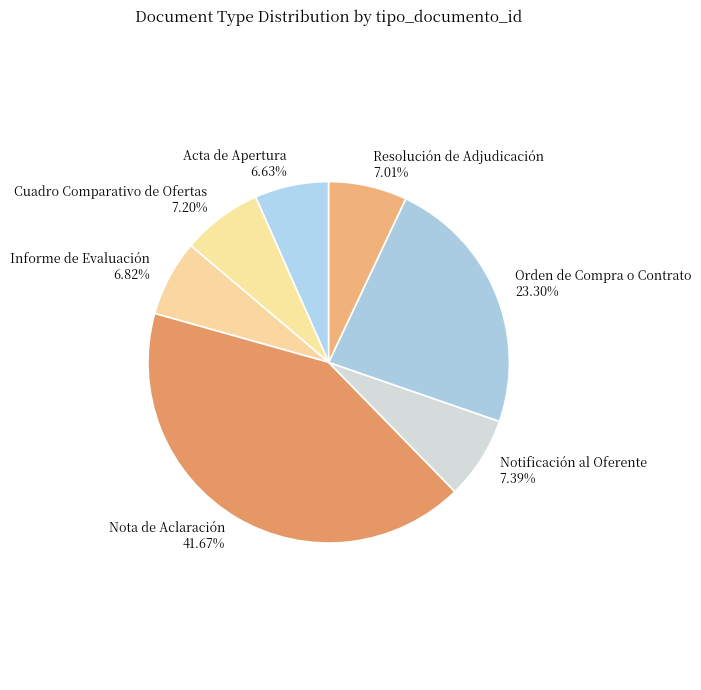

What percentage is the Cuadro Comparativo de Ofertas slice, to the nearest percent?

7%